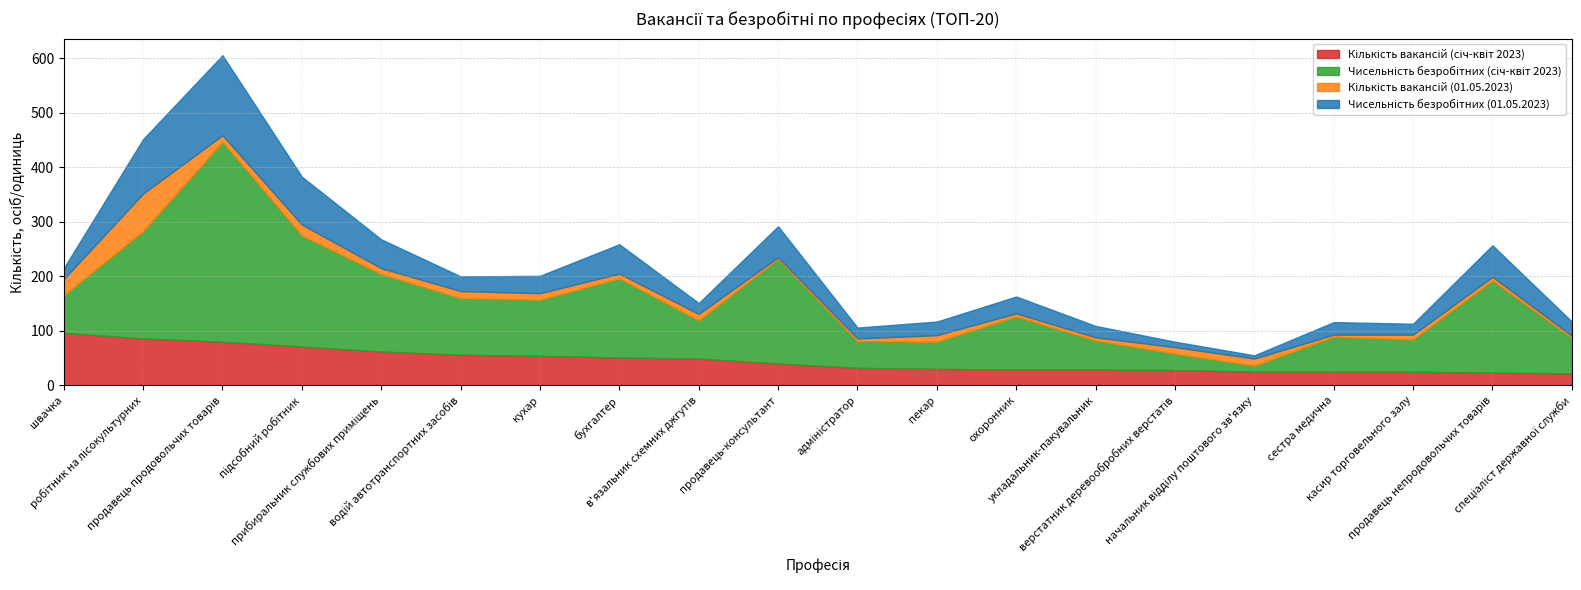

What is the minimum value for Чисельність безробітних (01.05.2023)?

6